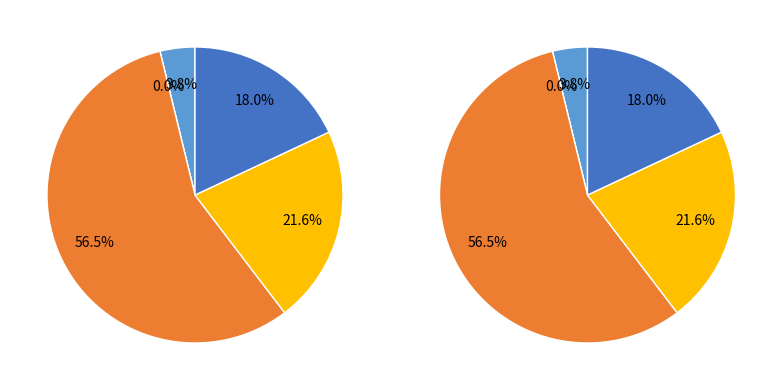

Count the number of slices in the pie.

5